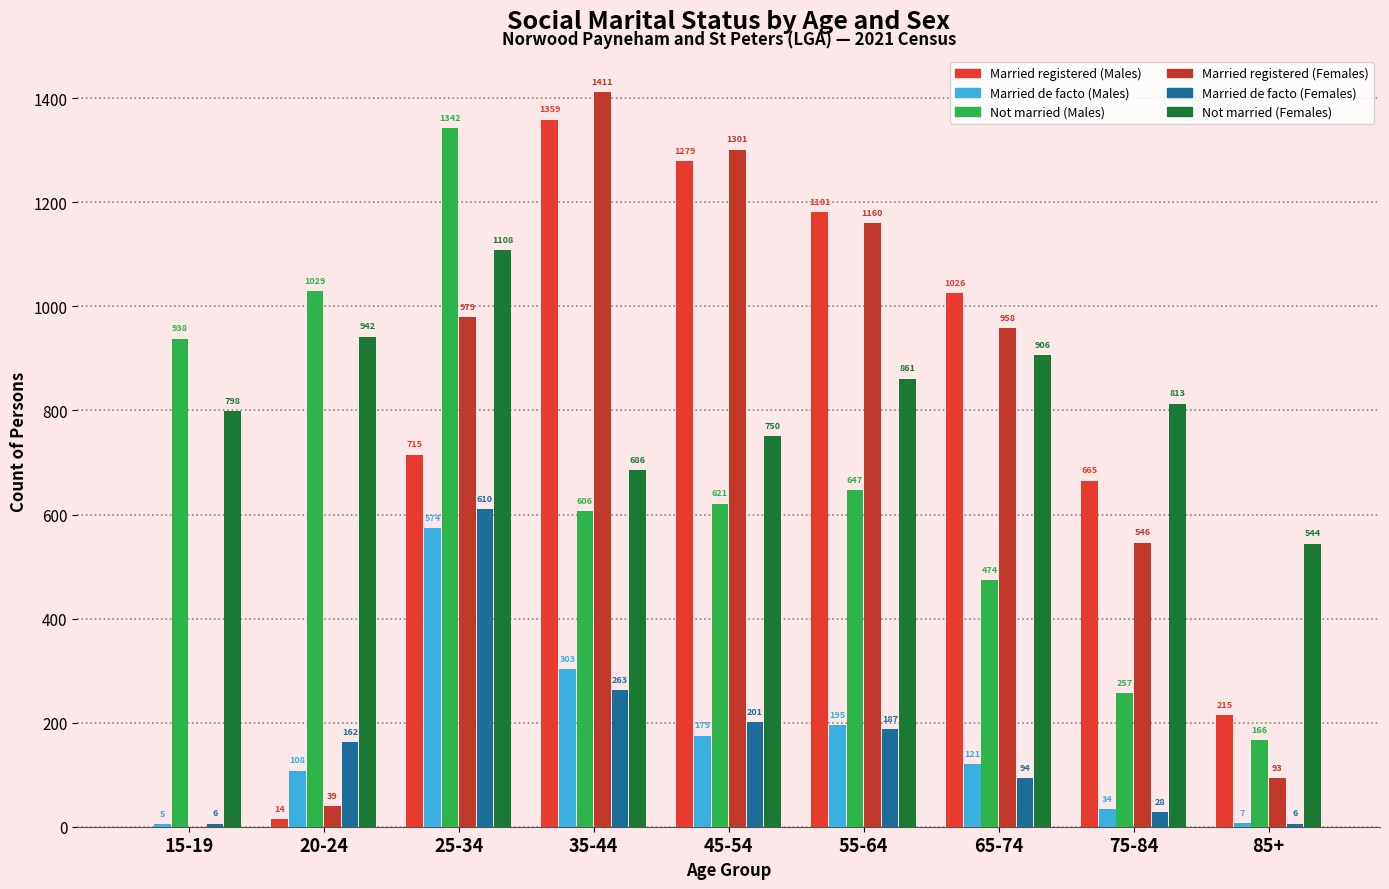

Is the value of Married de facto (Males) at 55-64 greater than the value of Married de facto (Females) at 35-44?

No